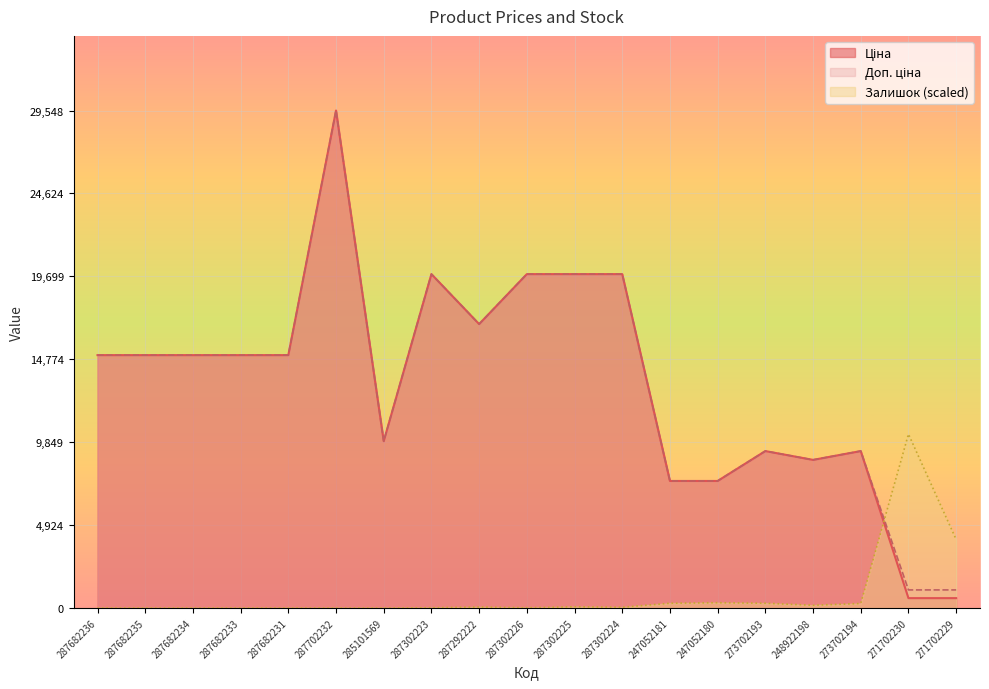

Where does the Ціна series first go above 15019?

287682236